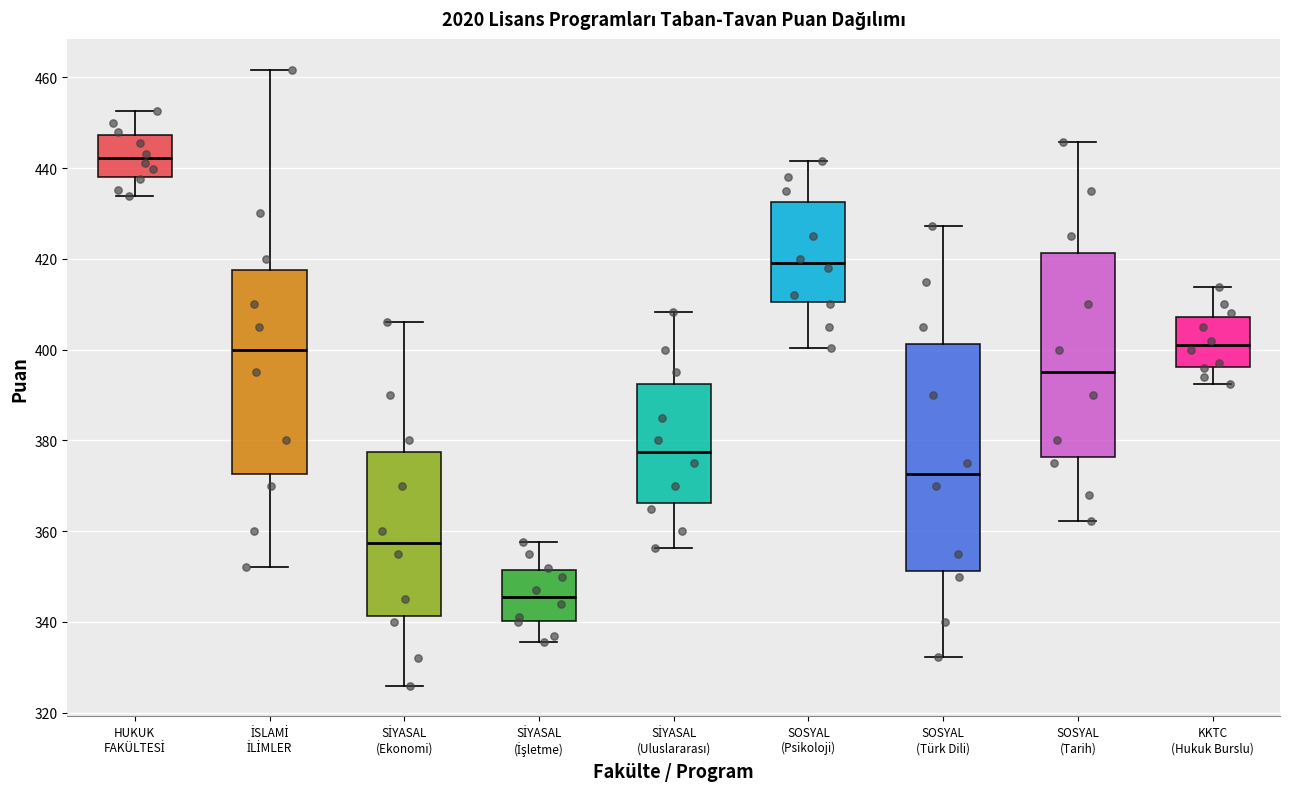

Where does the median line of the box for SİYASAL (İşletme) sit on the y-axis? The values are not printed on the chart, so give them approximately, as read against the axis.

346